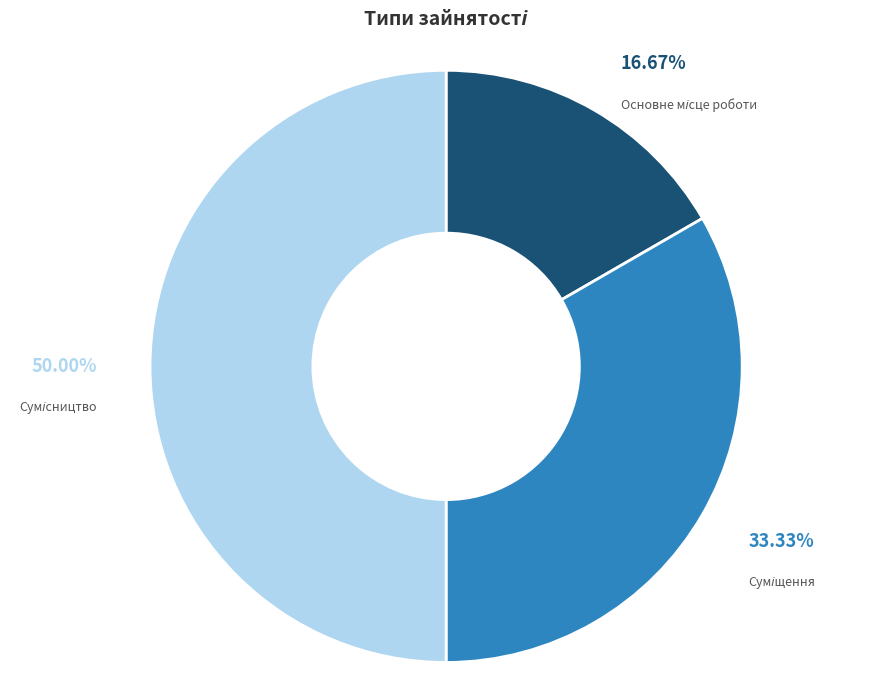

Which slice is the smallest?

Основне місце роботи